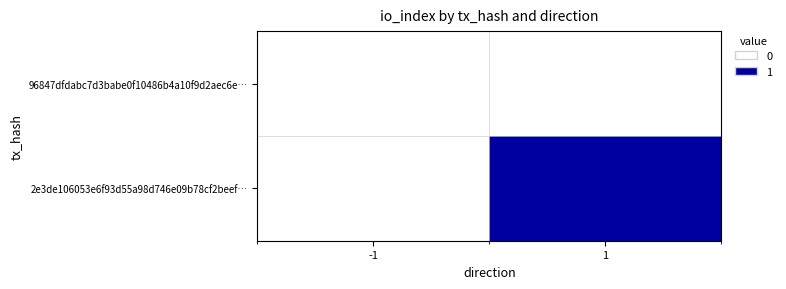

Reading left to right, transcribe all the data shown in this chart.

96847dfdabc7d3babe0f10486b4a10f9d2aec6e…: -1=0	1=0
2e3de106053e6f93d55a98d746e09b78cf2beef…: -1=0	1=1